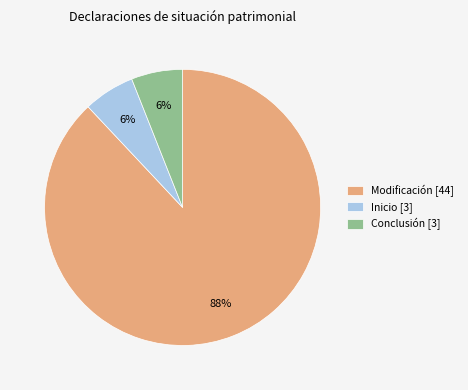

True or false: Inicio [3] accounts for 14% of the total.

False